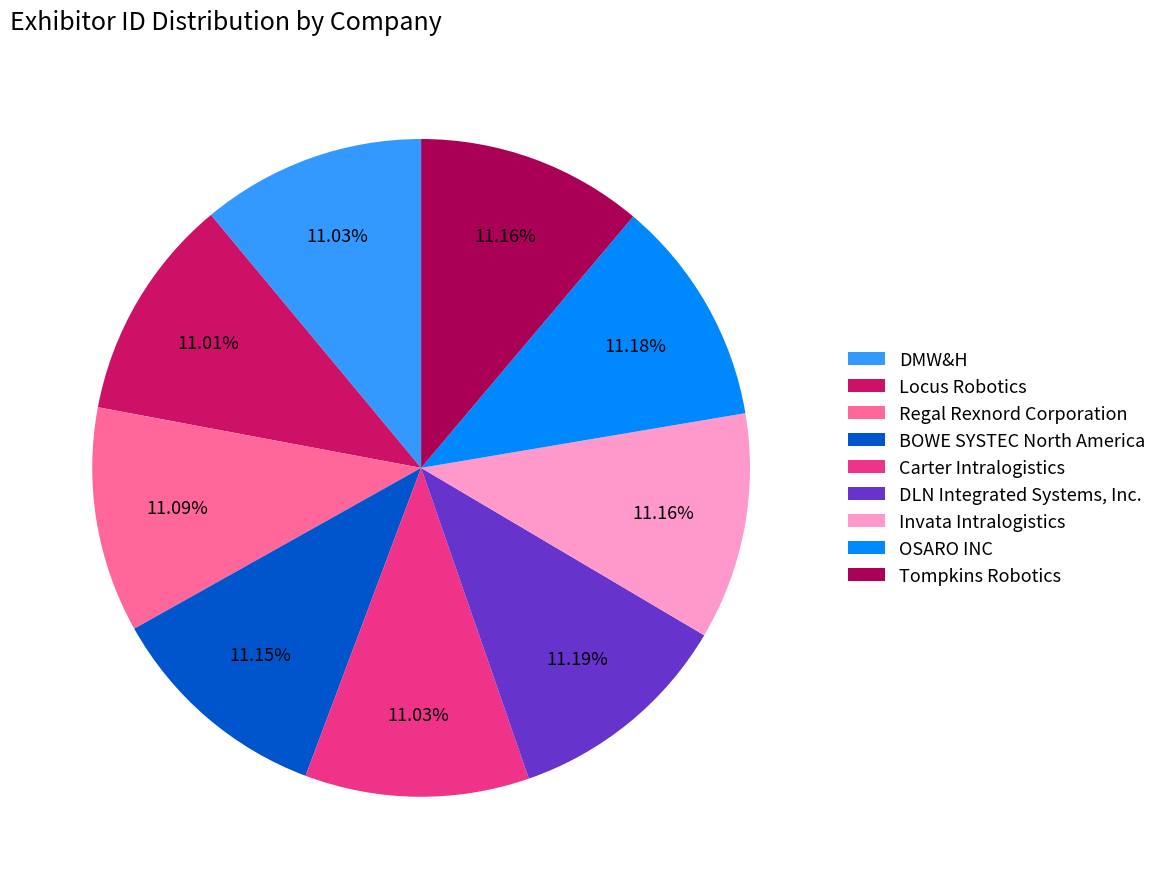

Approximately how many times larger is the value at Invata Intralogistics compared to DMW&H?

1.0